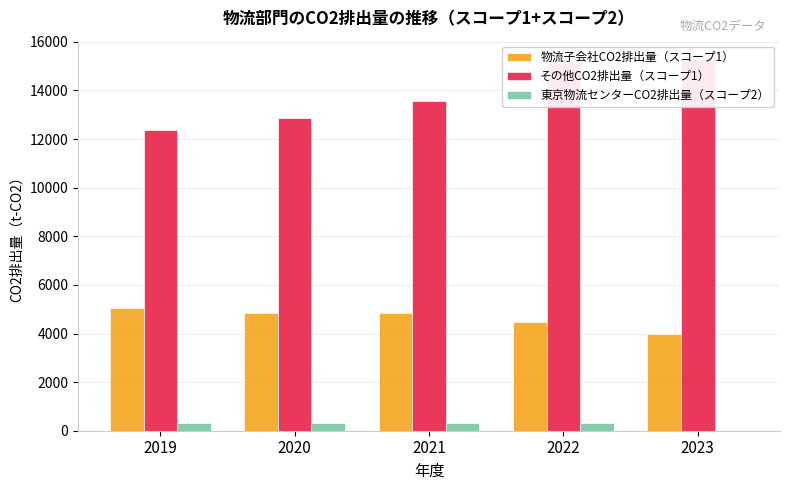

What is the highest value of the 物流子会社CO2排出量（スコープ1） series?

5033.0